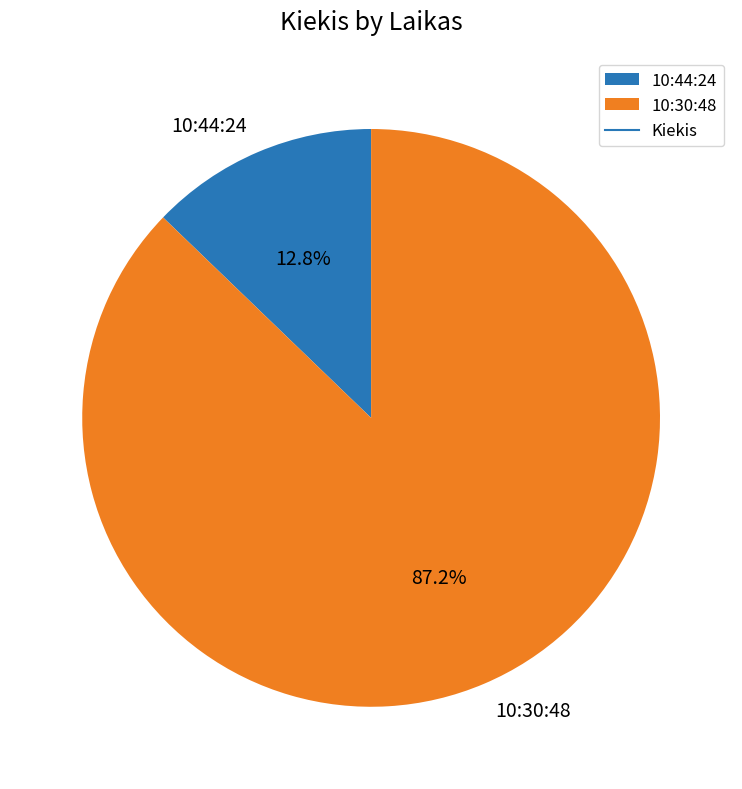

Which slice is the smallest?

10:44:24